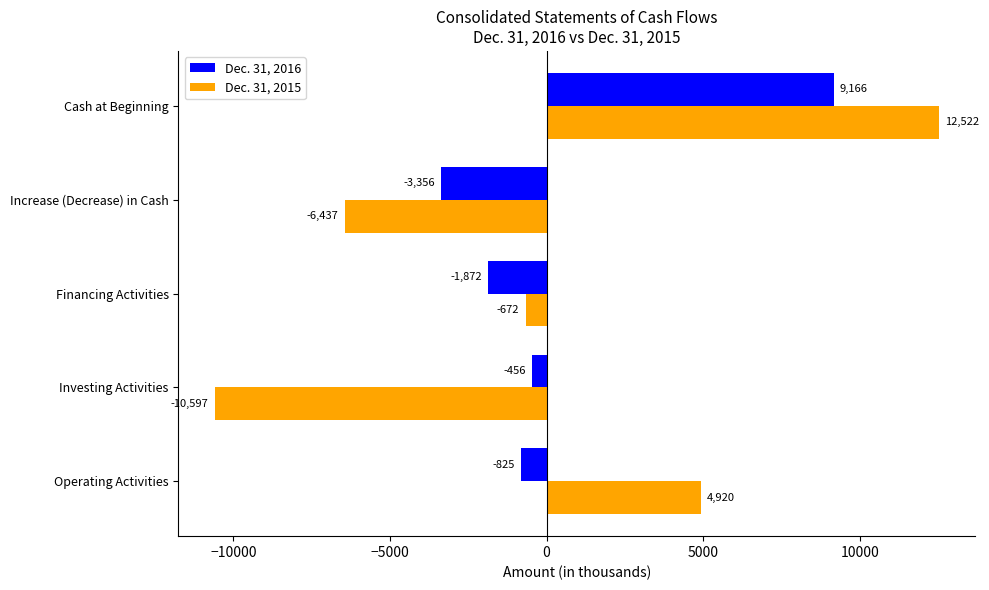

Where is Dec. 31, 2015 nearest to the value 962?

Financing Activities